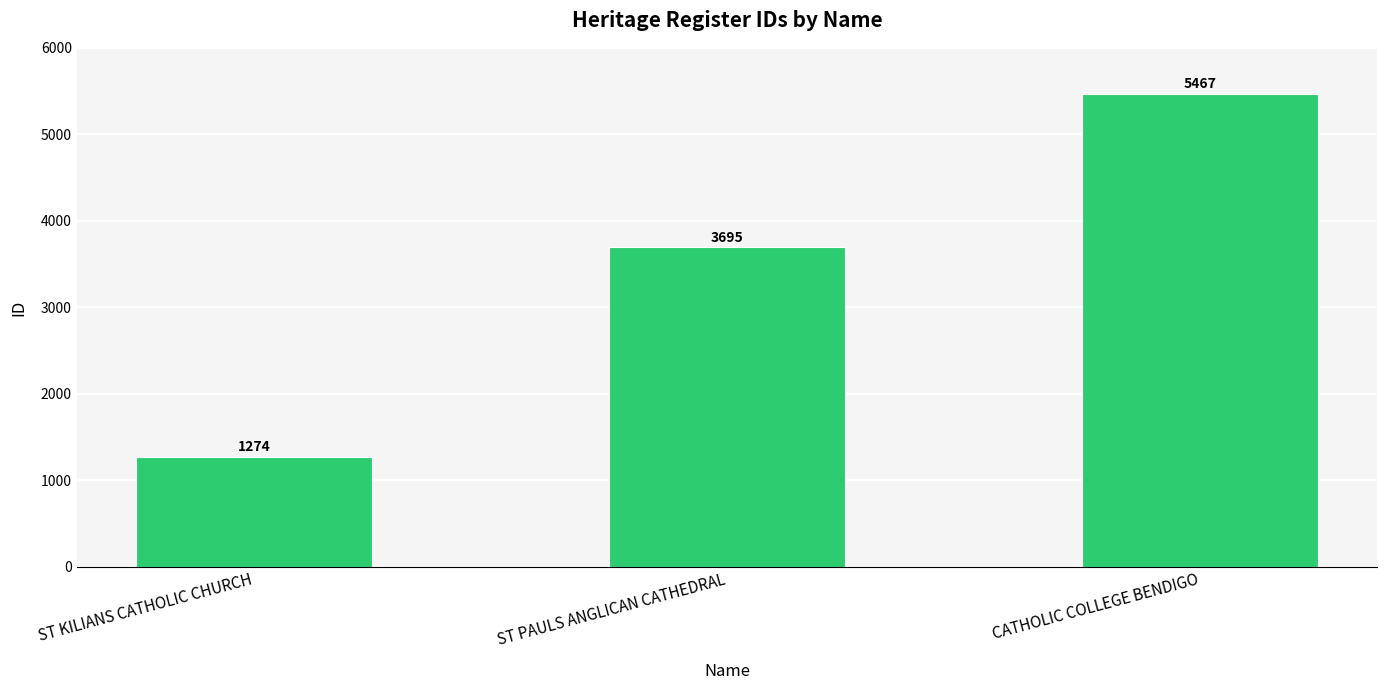

Which category has the highest value across all series?

CATHOLIC COLLEGE BENDIGO